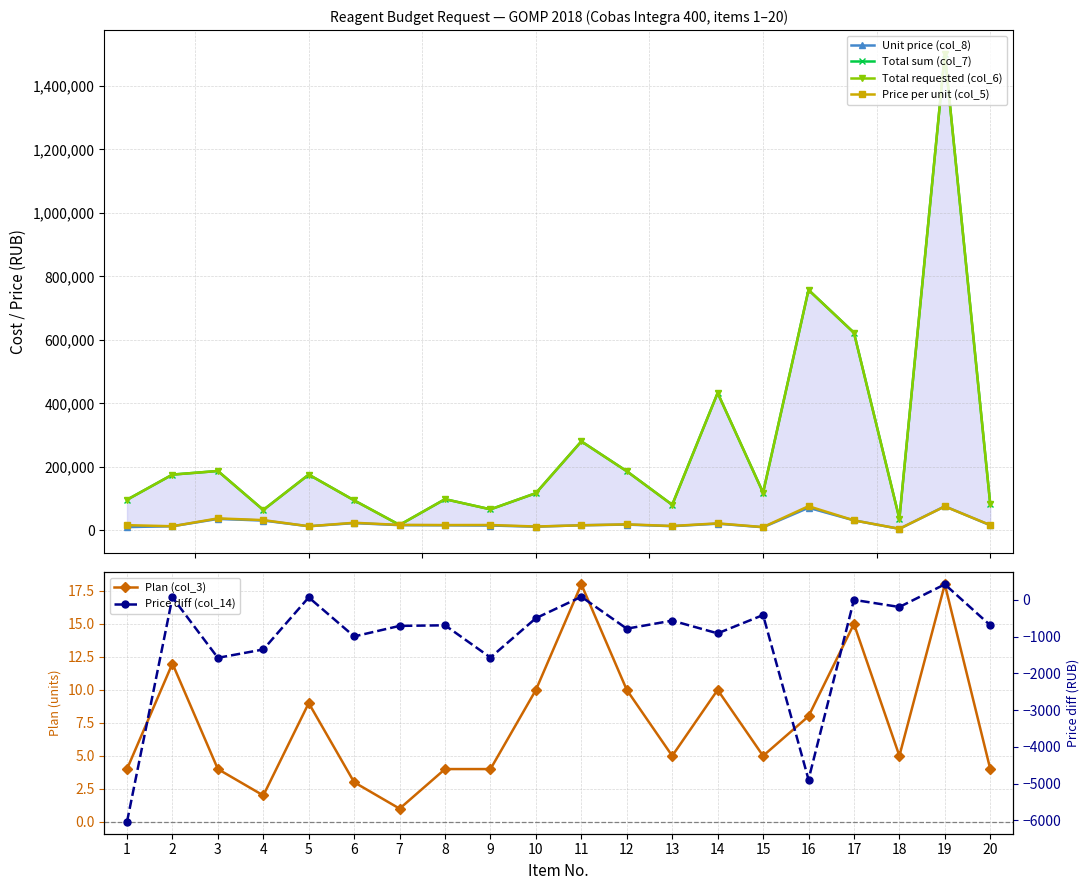

How many series are shown in this chart?

6